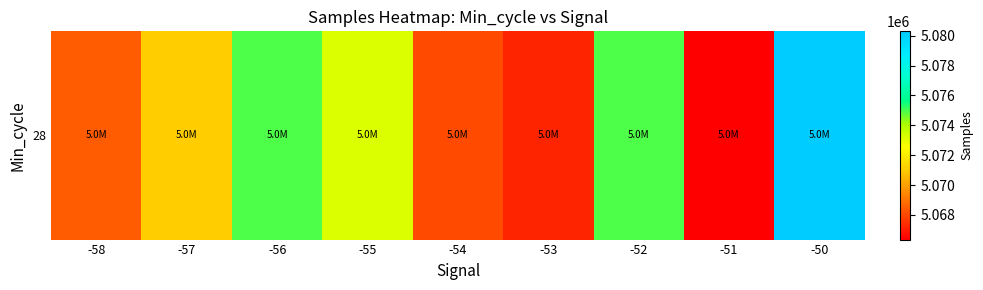

What is the difference between the maximum and minimum values?

13937.0